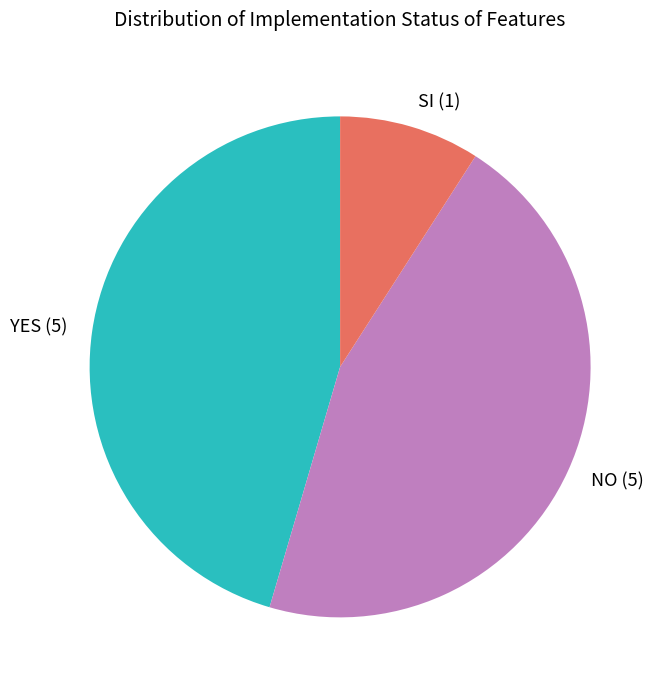

How many segments does this pie chart have?

3